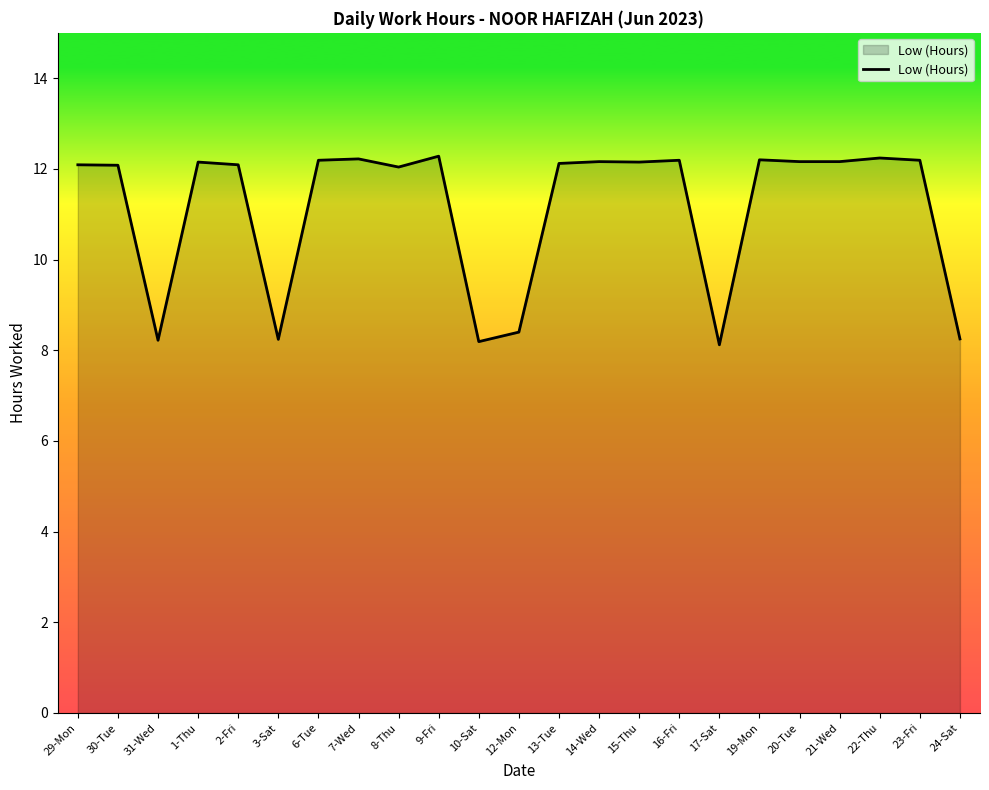

What is the average value?

11.1